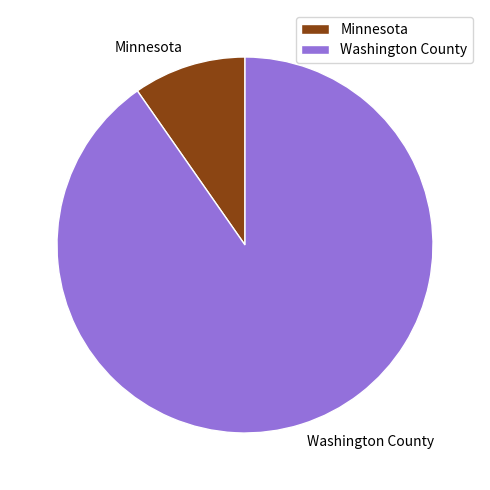

Rank the categories by value from highest to lowest.

Washington County, Minnesota